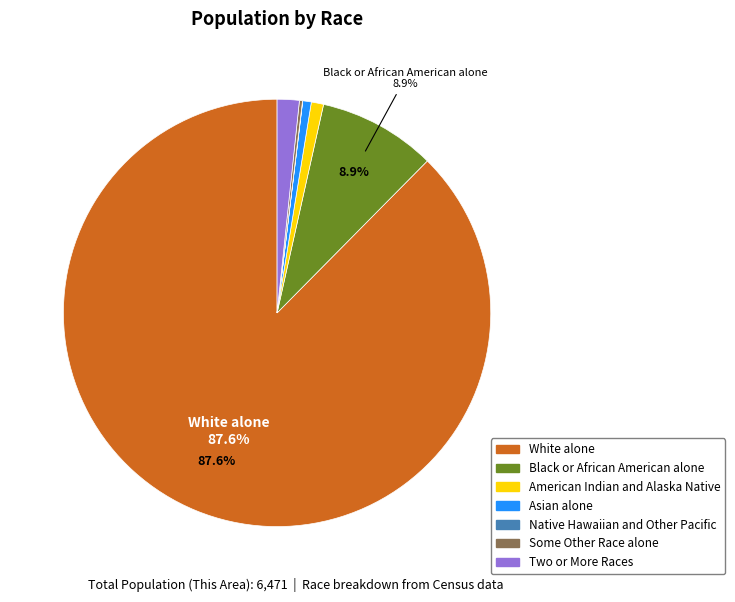

To the nearest percent, what is the average slice percentage?

14%